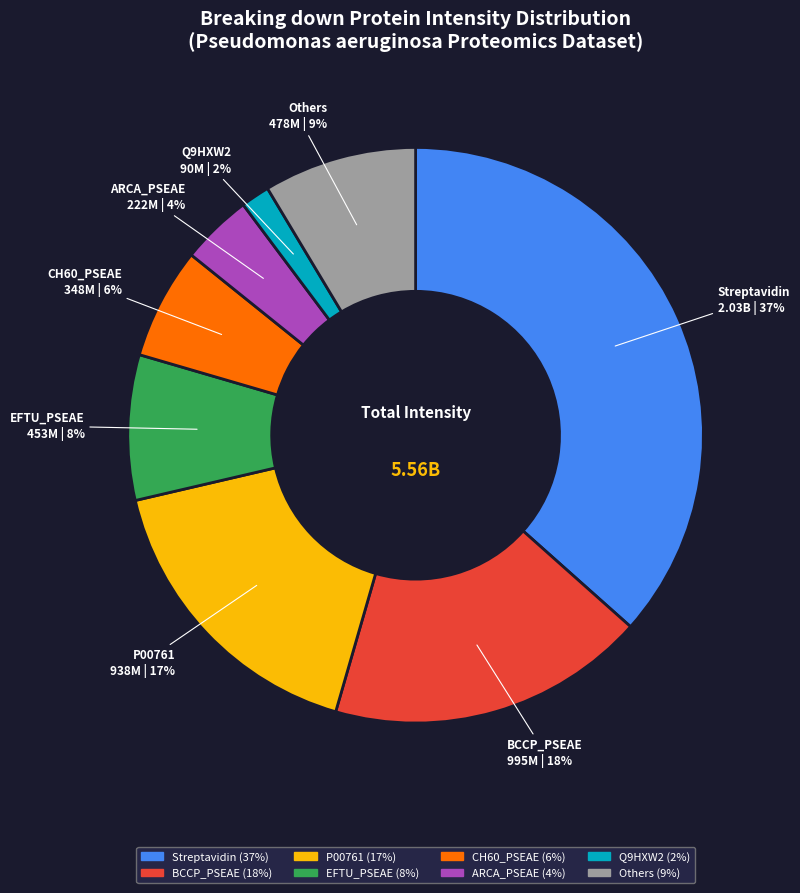

Does any single category account for the majority?

No